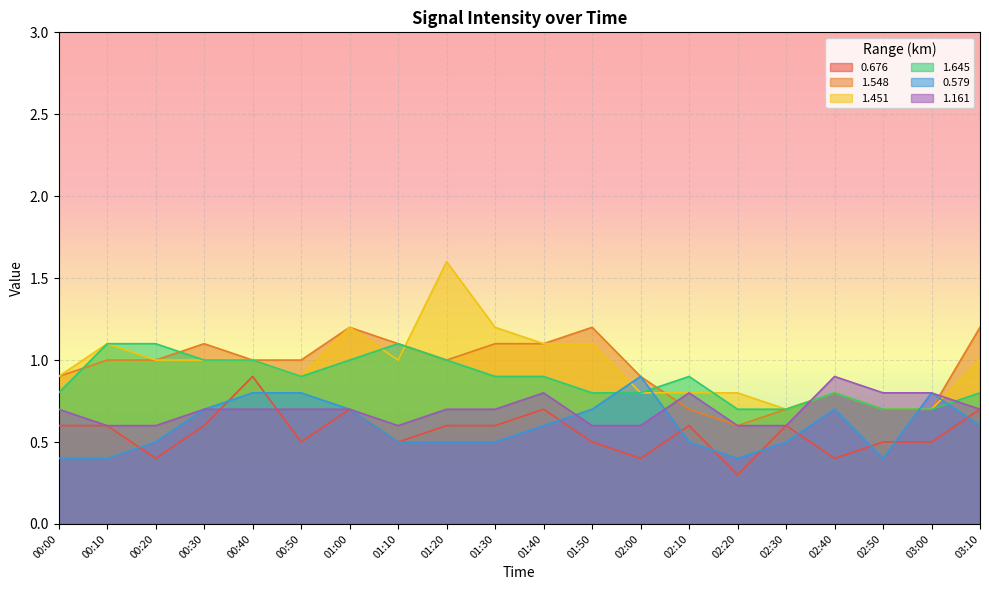

What is the sum of the 1.161 values at 01:40 and 03:10?

1.5